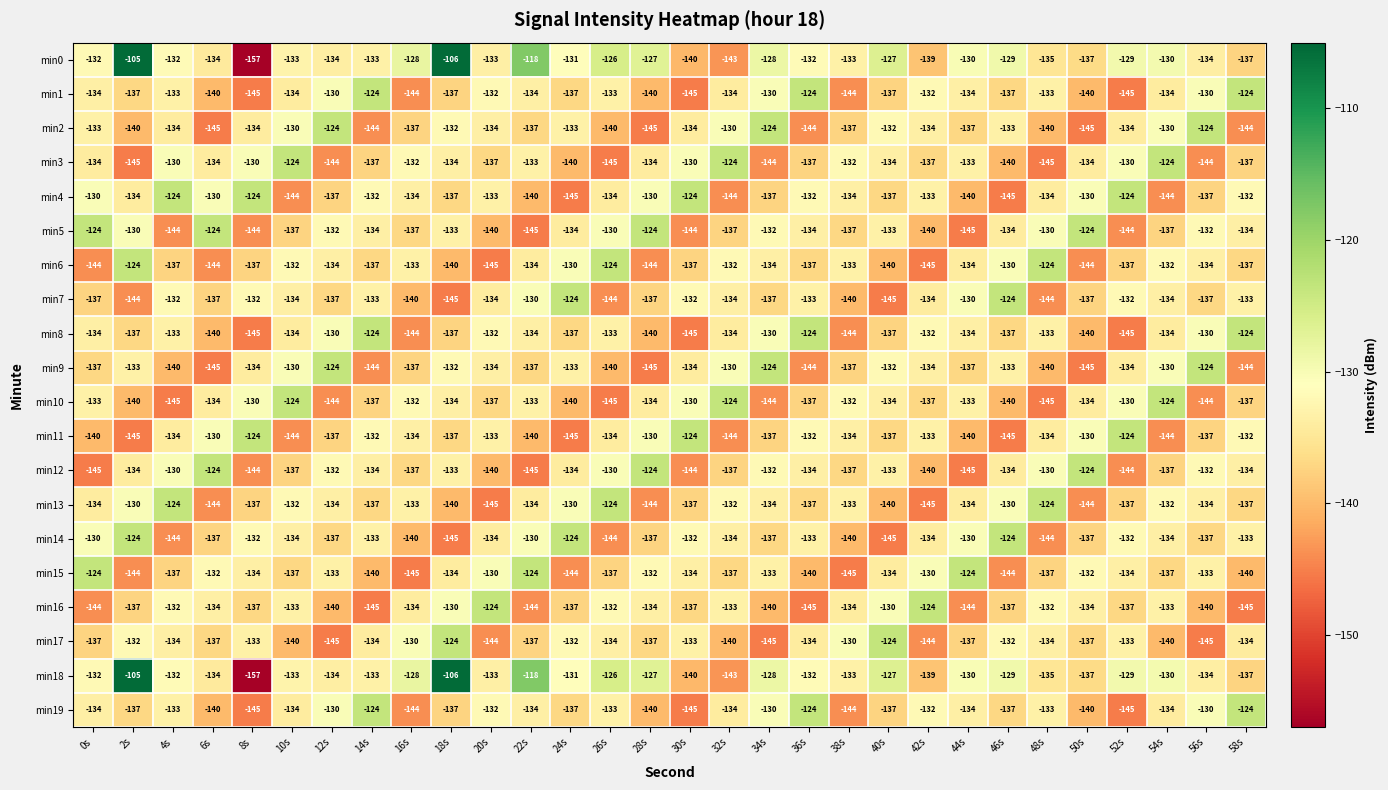

How many values in the min17 series are below -134?

14